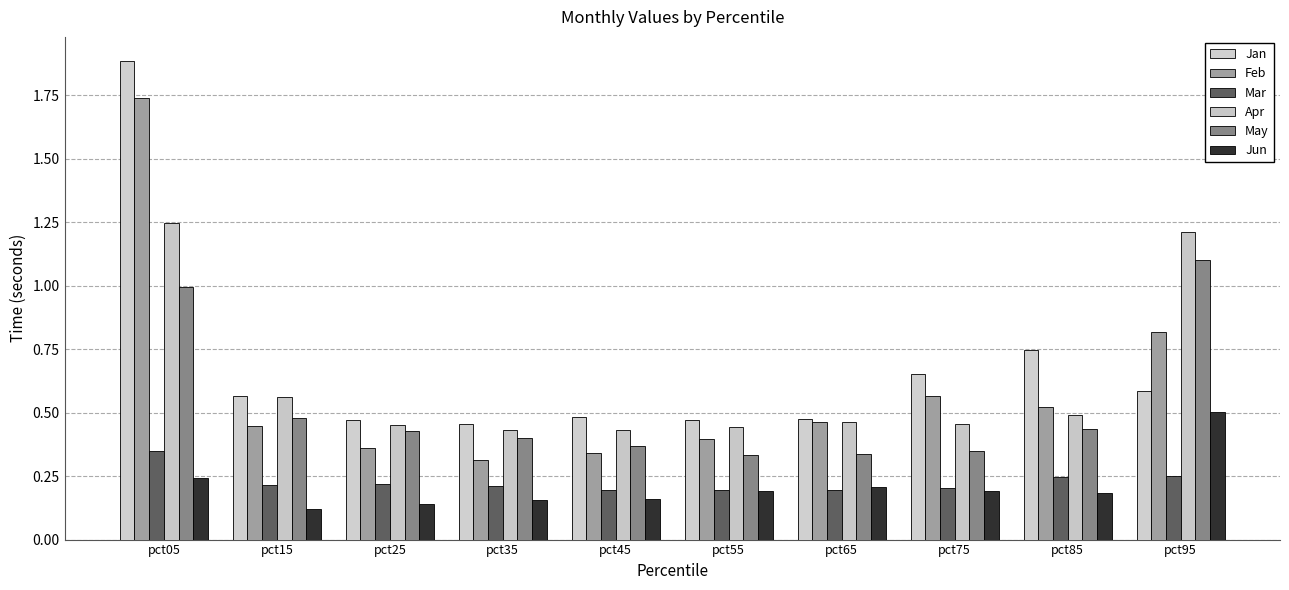

What is the total value across all series at pct55?

2.0